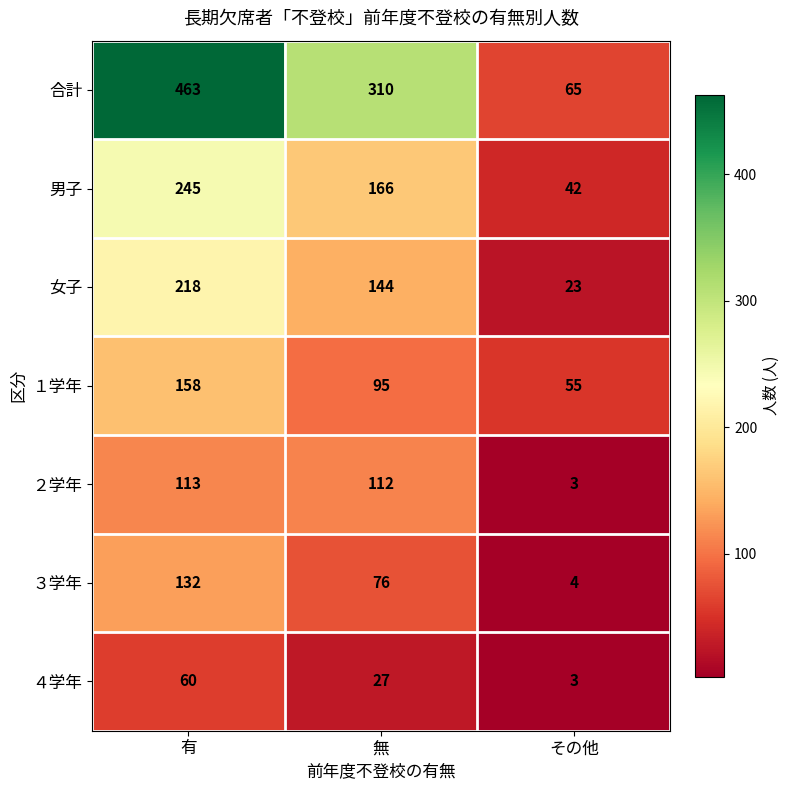

What is the average value of the ２学年 series?

76